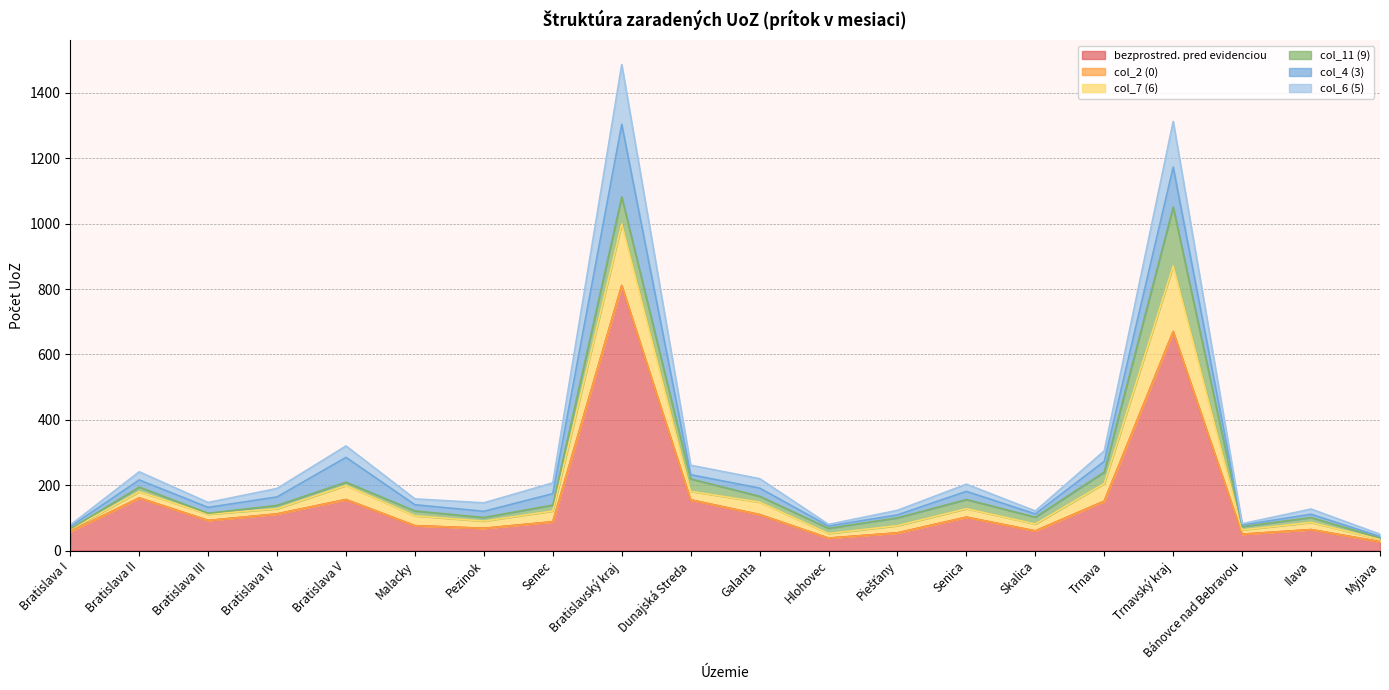

What is the difference between the bezprostred. pred evidenciou values at Malacky and Senec?

12